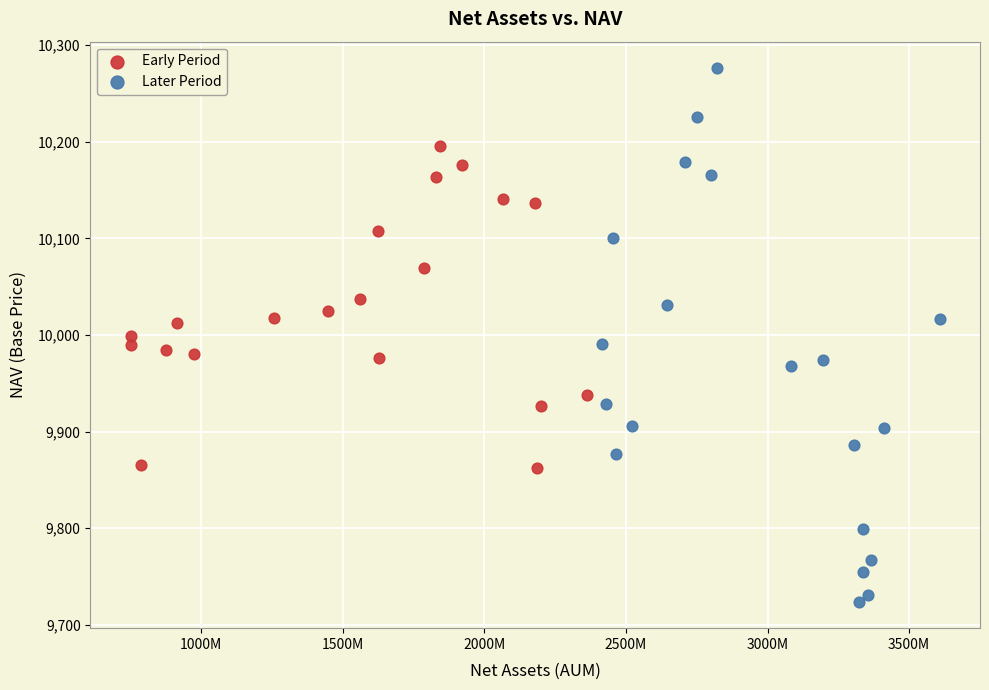

Which series reaches the maximum Y coordinate?

Later Period